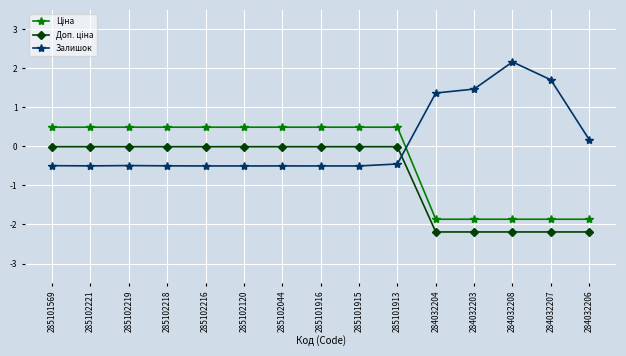

Which series has the largest total across all categories?

Залишок